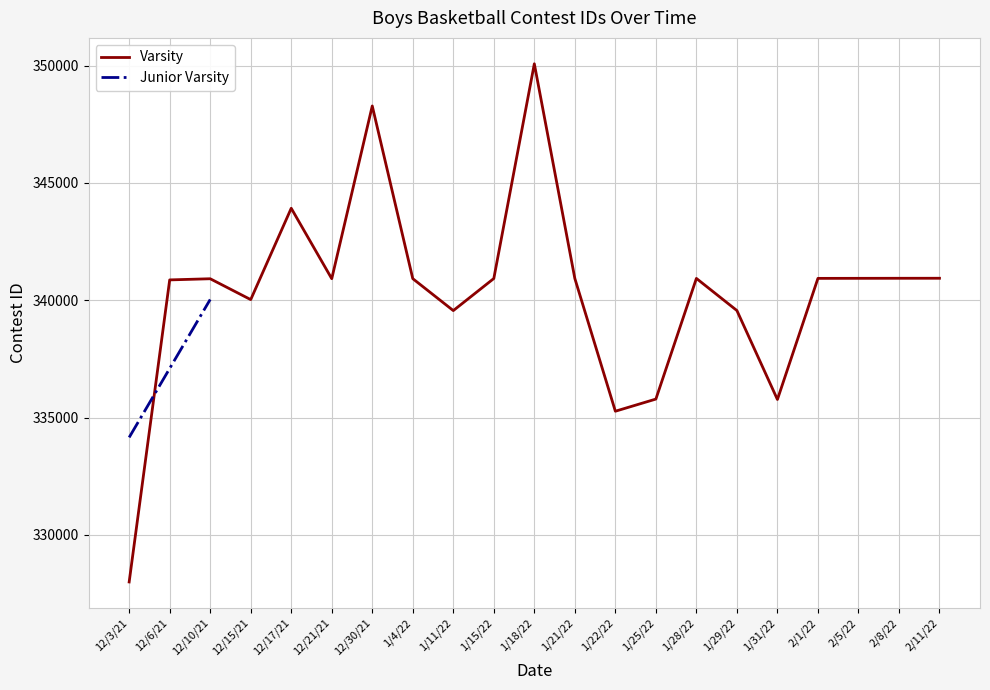

Reading left to right, extract all data points from this chart.

327997	340870	340919	340030	343923	340921	348283	340923	339562	340929	350080	340930	335273	335791	340933	339564	335773	340935	340937	340939	340940